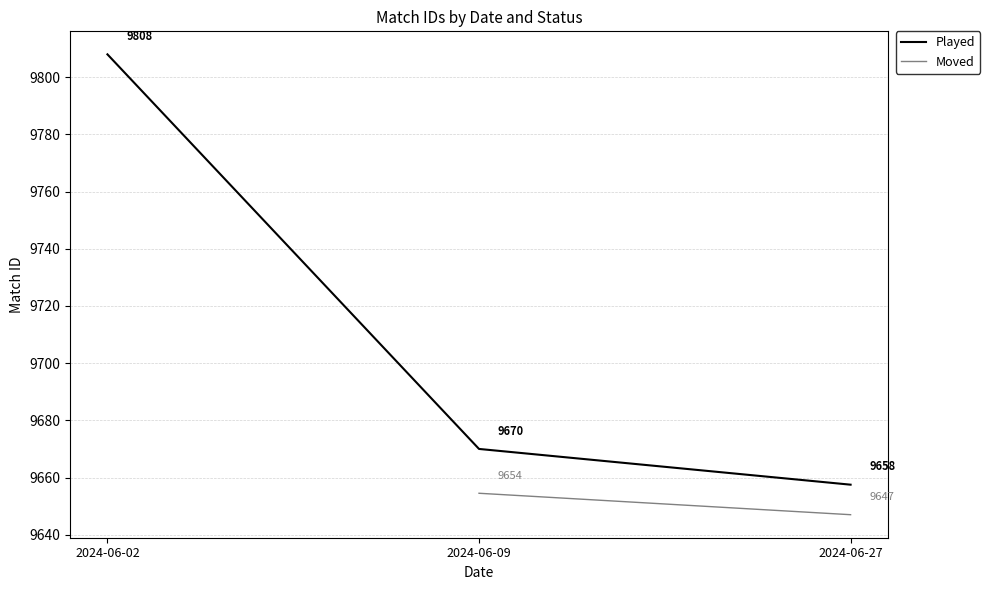

The Moved series shows 9654.5 at 2024-06-09. True or false?

True